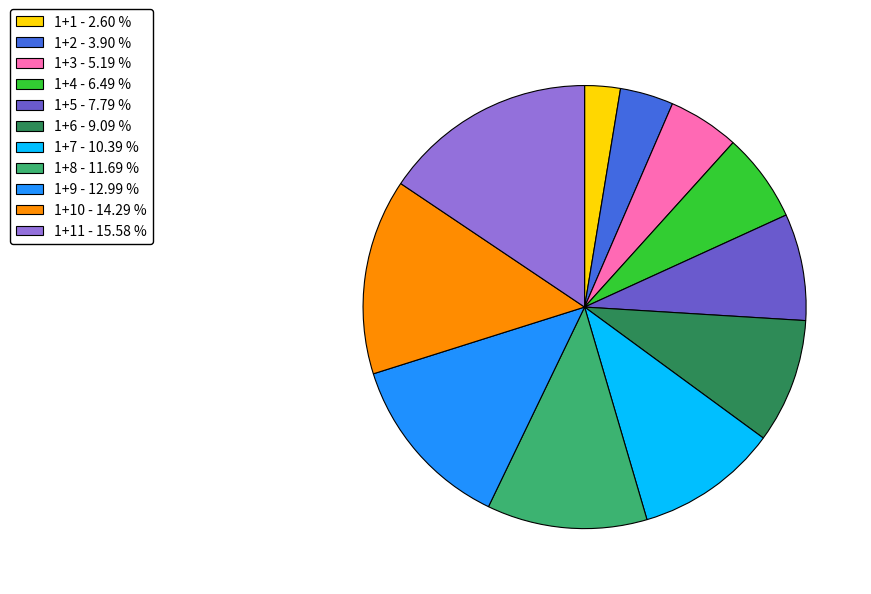

What is the smallest slice in the pie chart?

1+1 - 2.60 %